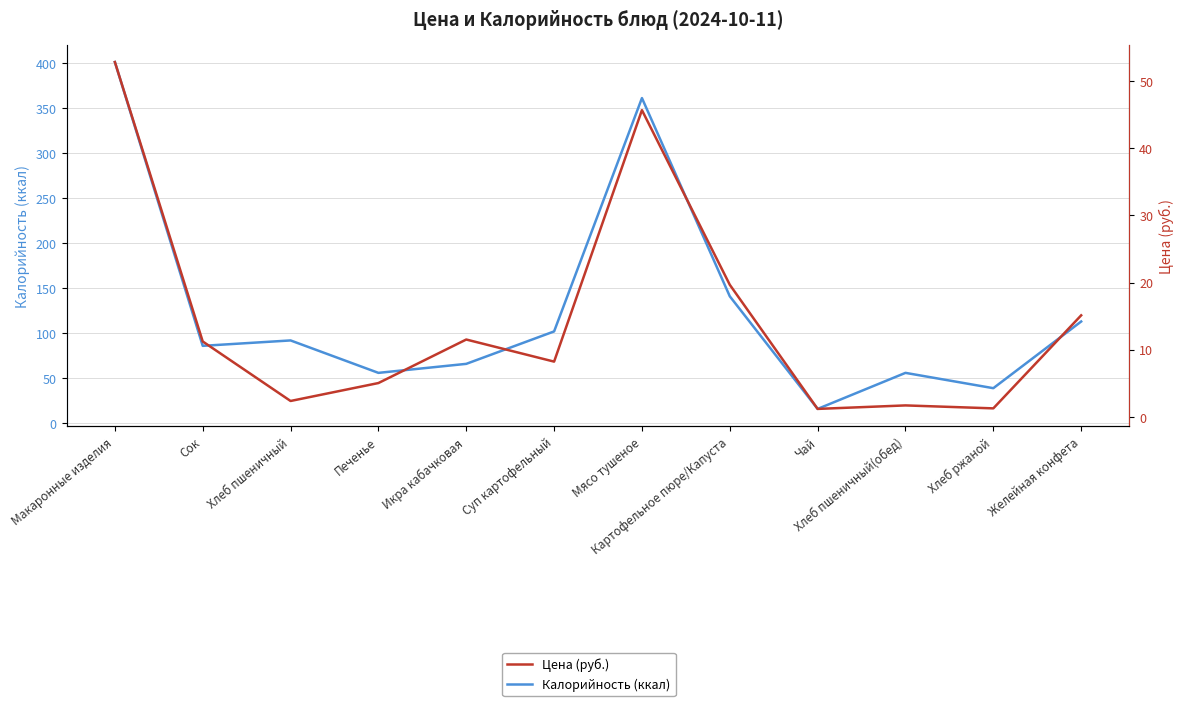

Where is Калорийность (ккал) nearest to the value 208?

Картофельное пюре/Капуста